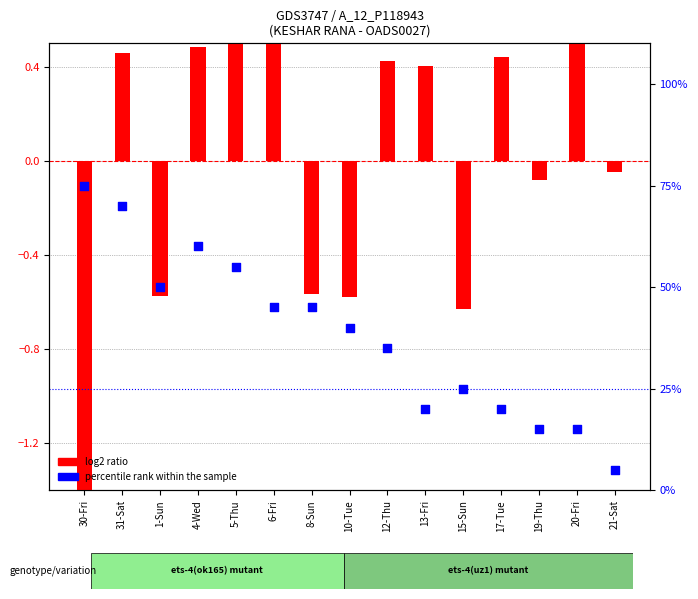

At how many categories does at least one series exceed 40?

7